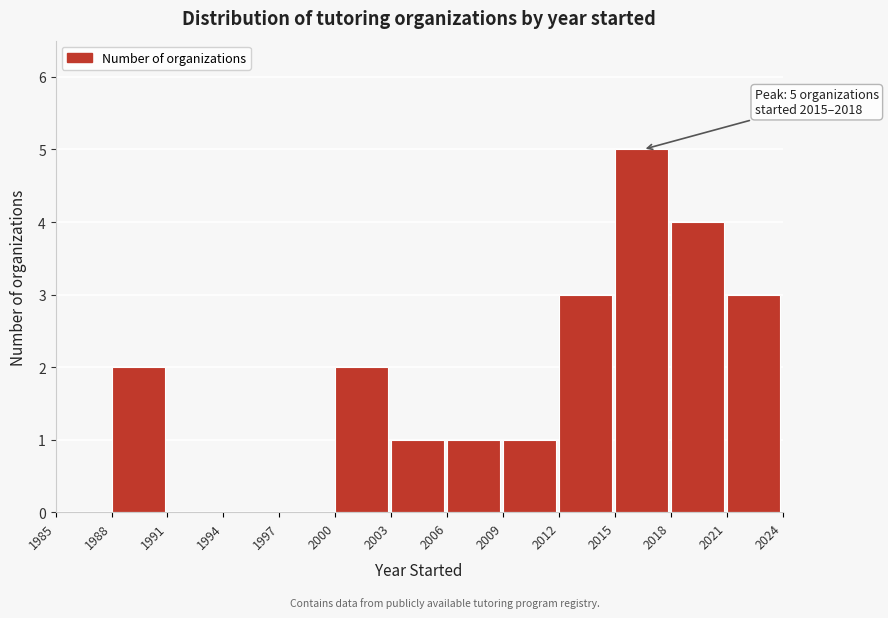

Over which range of the x-axis is the bar tallest?

2015 to 2018